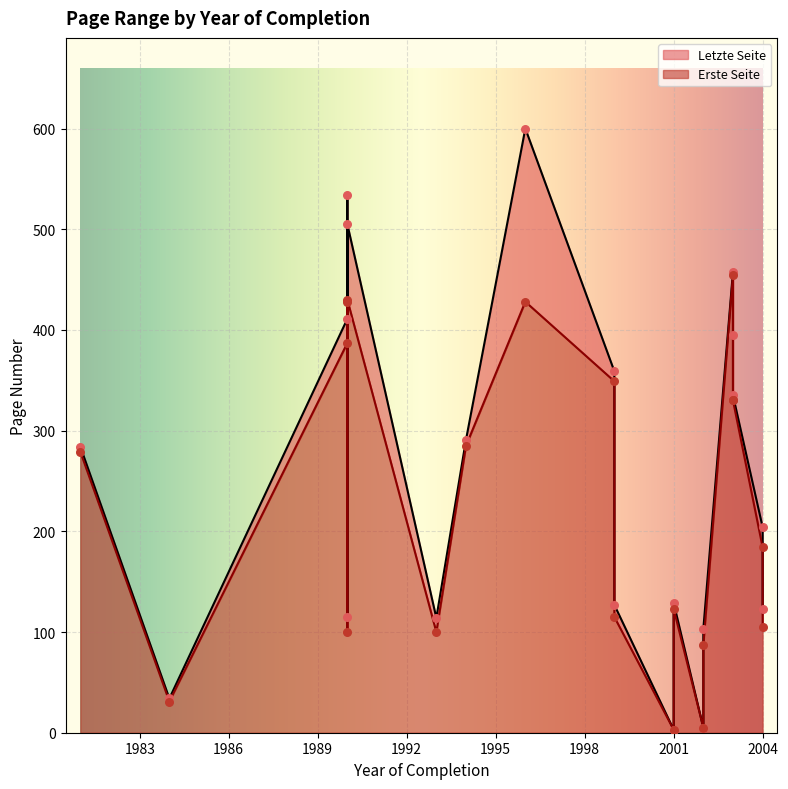

At how many categories does at least one series exceed 519?

2